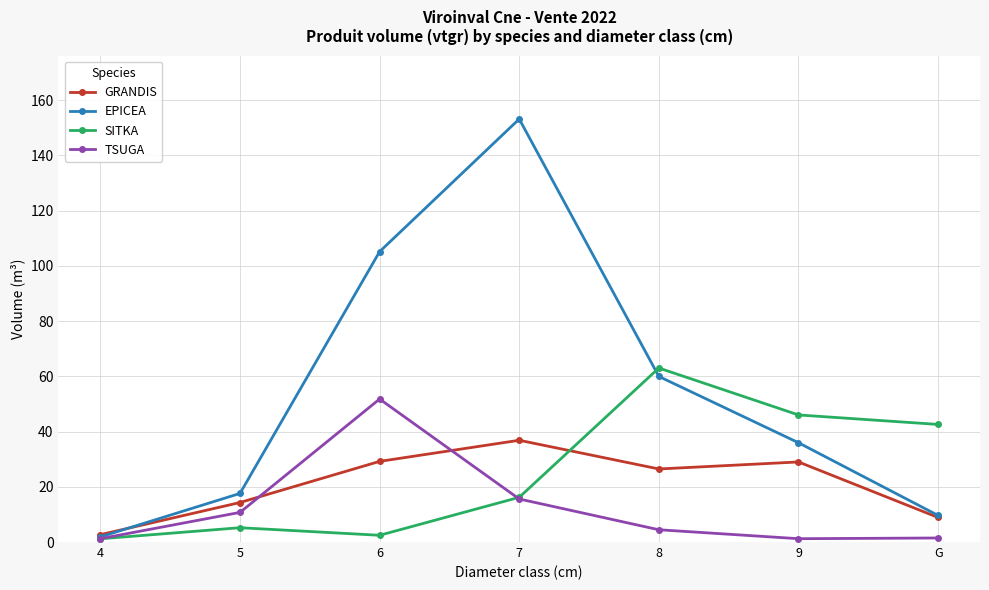

What is the value of the GRANDIS point at the 1st from the left?

2.7